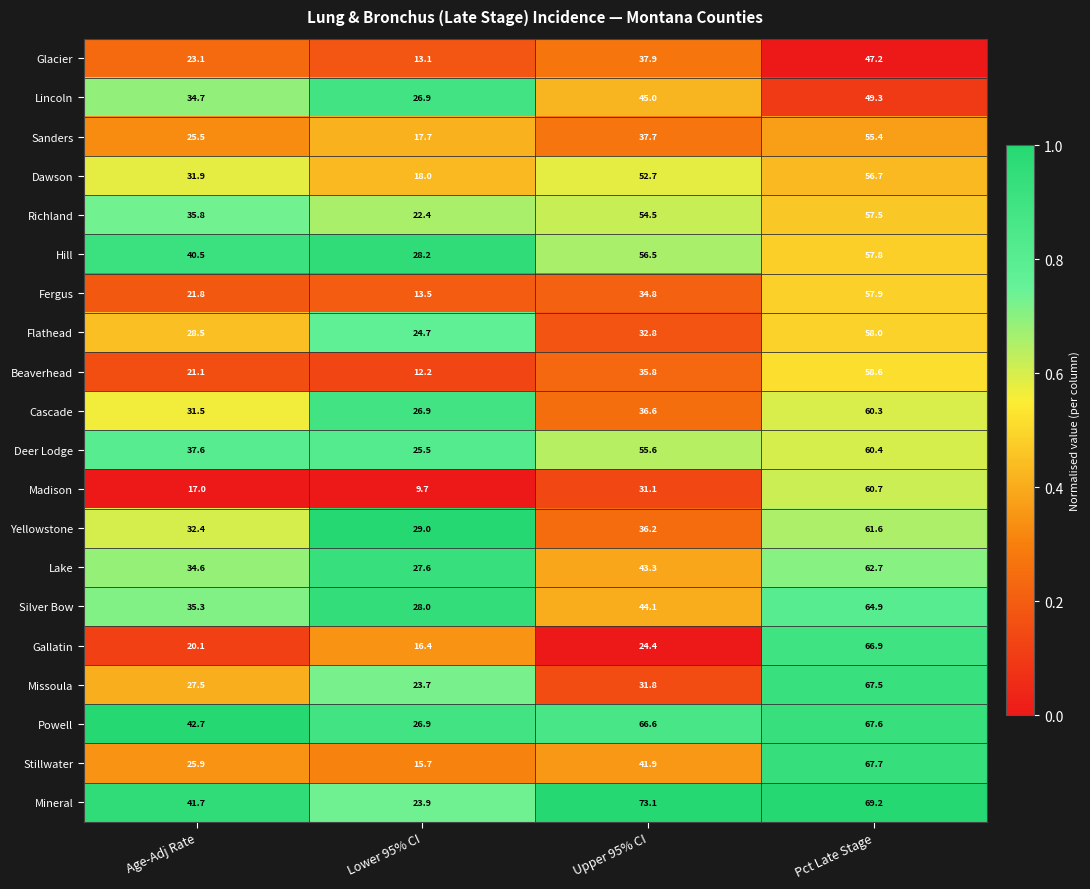

Which category has the lowest value across all series?

Lower 95% CI